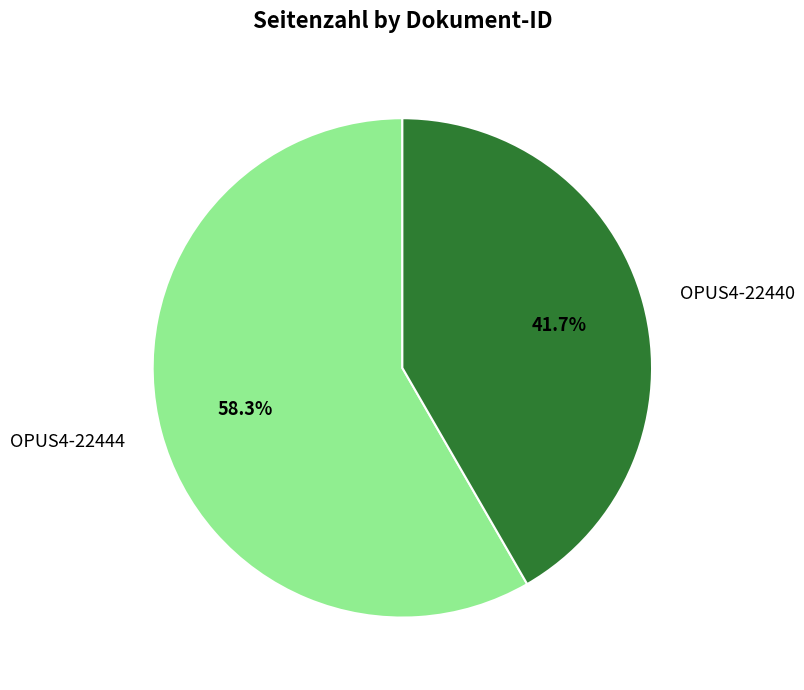

To the nearest percent, what is the difference between the largest and smallest slice percentages?

17%